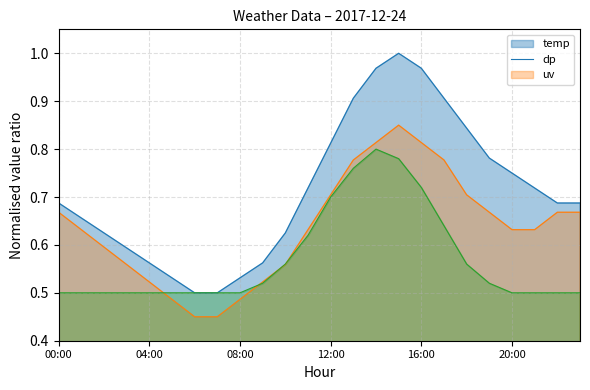

At which category is the sum across all series the highest?

15